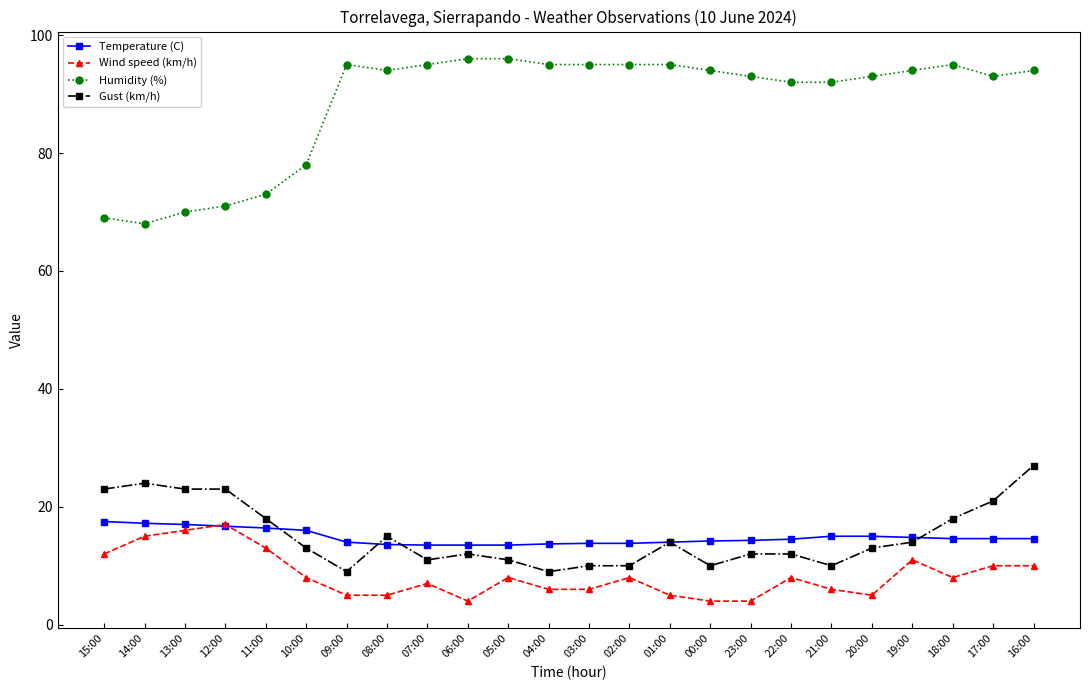

What is the sum of all Gust (km/h) values?

362.0